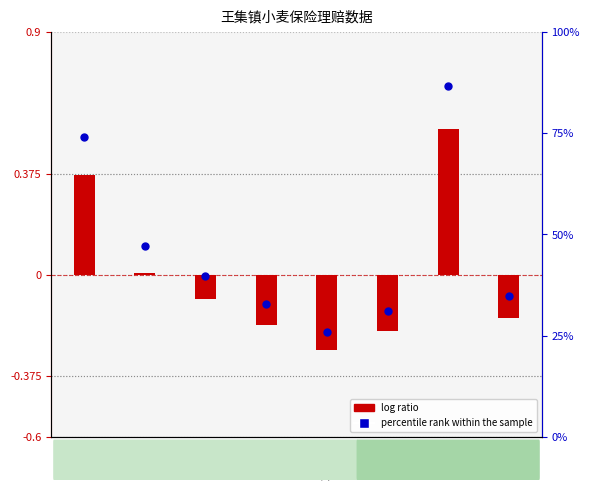

What is the total value across all series at 杜庄?

-0.1